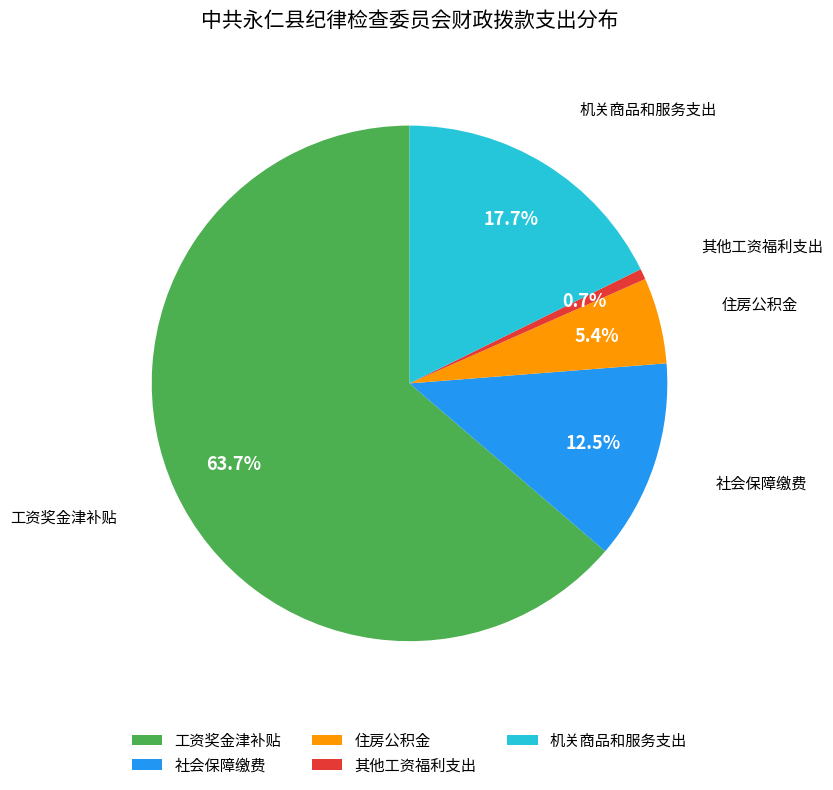

Count the number of slices in the pie.

5